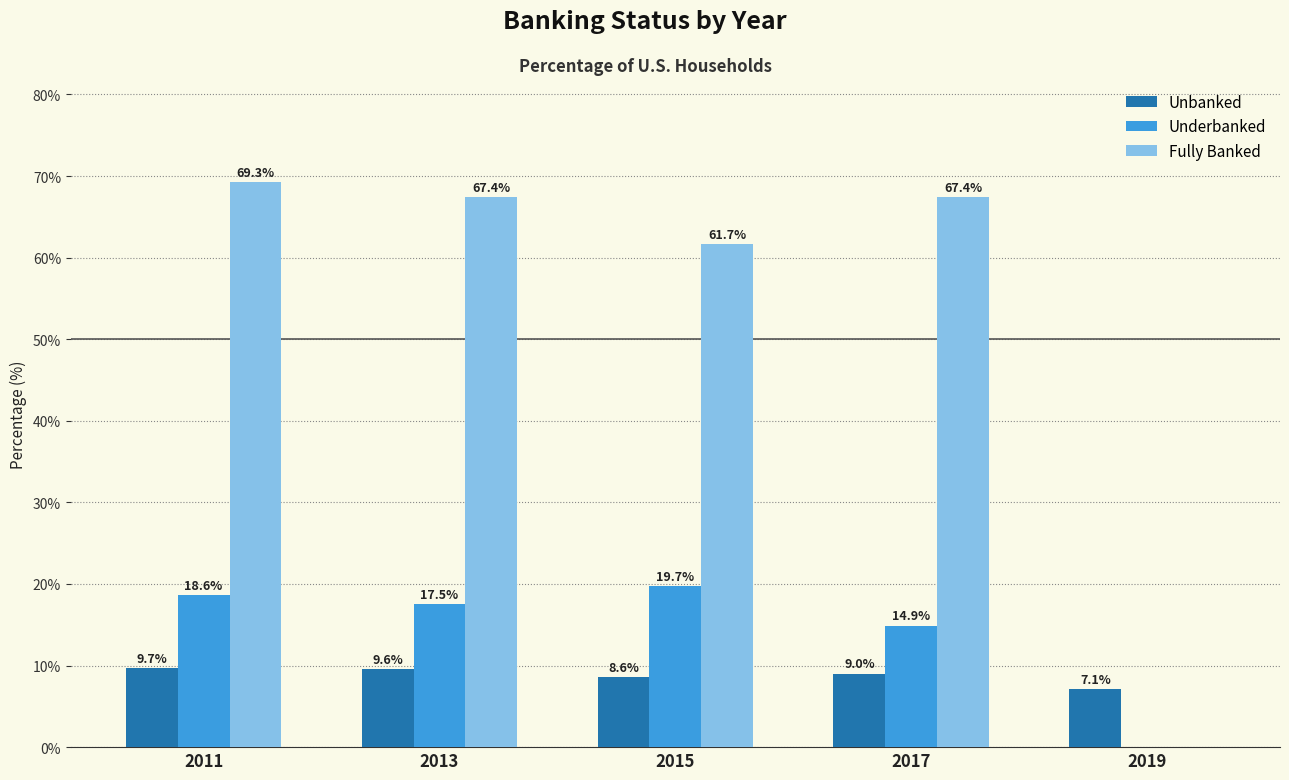

What is the sum of the Underbanked values at 2015 and 2011?

38.3